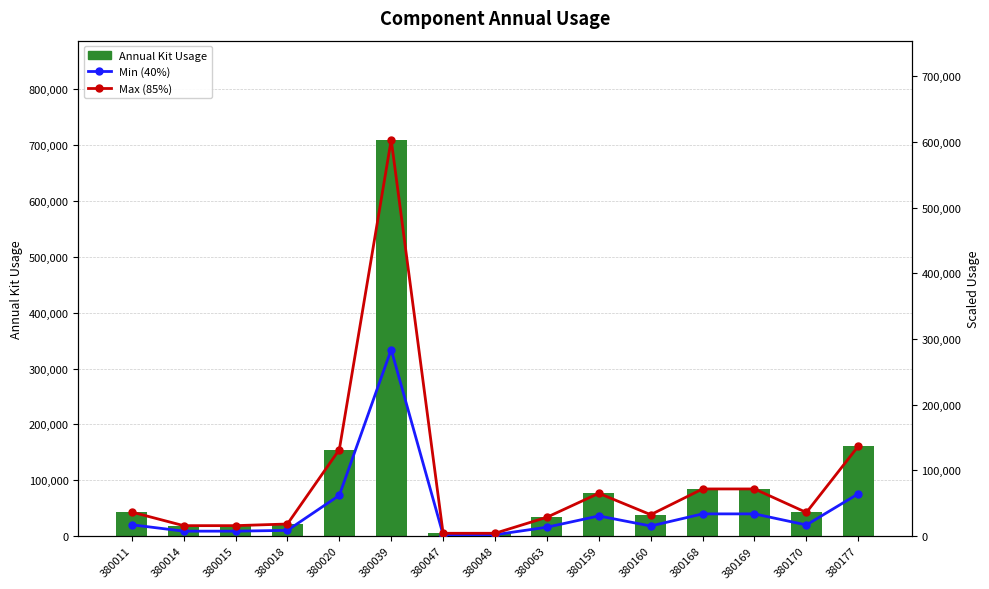

Which label corresponds to the smallest value in the chart?

380047